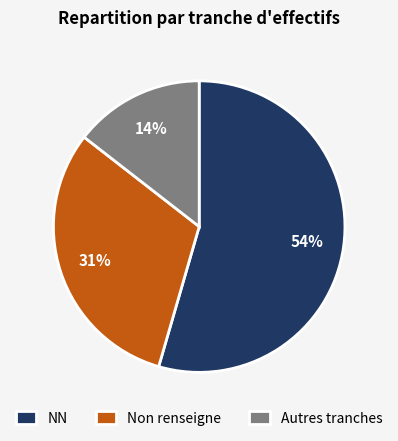

The Non renseigne slice represents 41% of the pie. True or false?

False